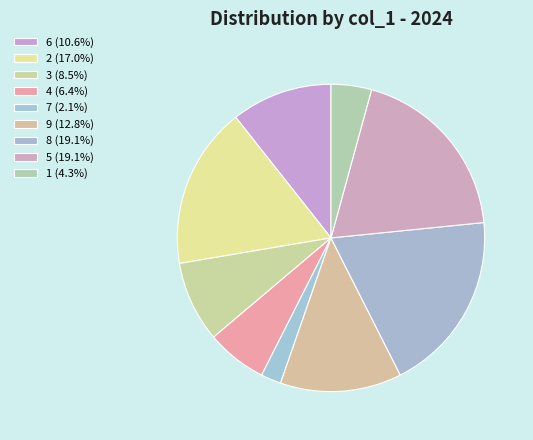

To the nearest percent, what percentage of the pie is 3?

9%